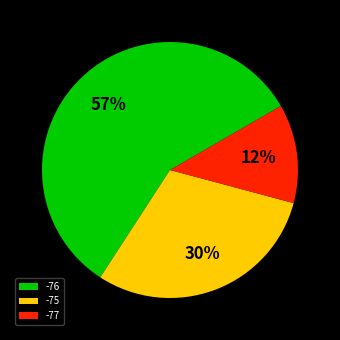

Between -75 and -76, which is larger?

-76